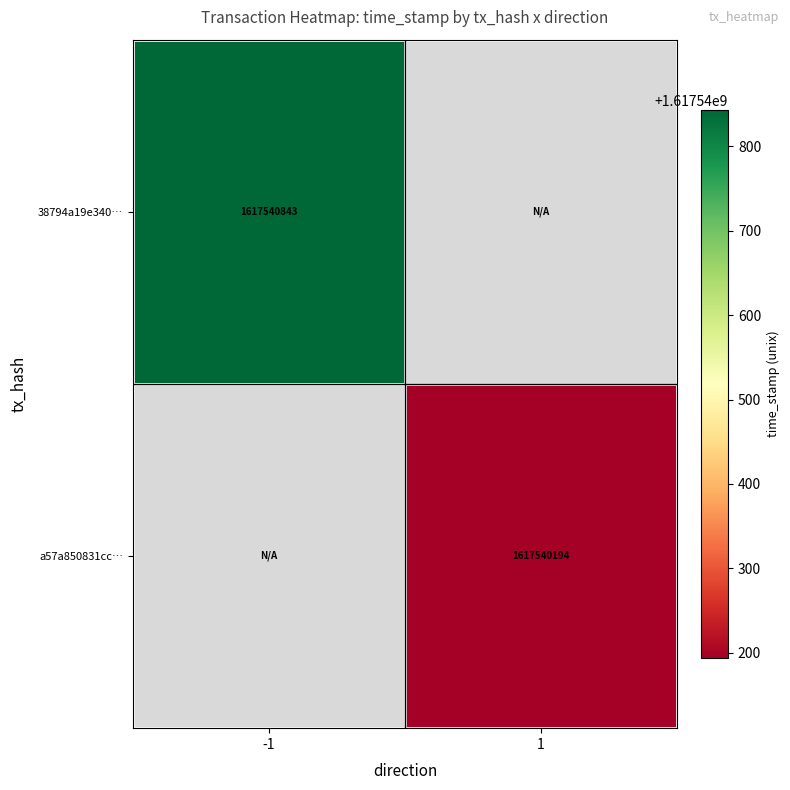

How many positive values does the 38794a19e34090ff4f811e7e421b9b3a2a8407b series have?

1